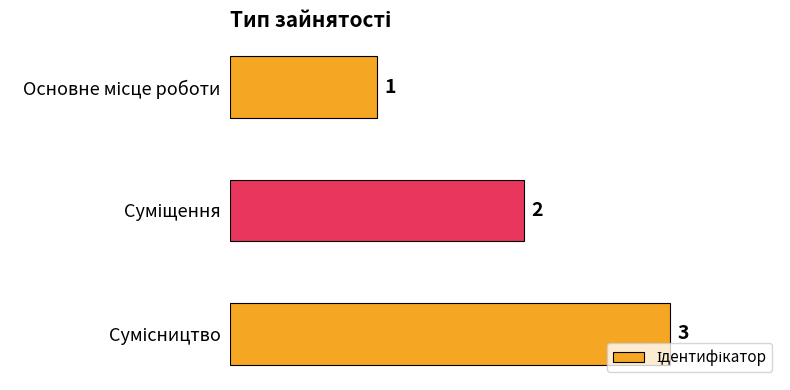

What is the maximum value shown in the chart?

3